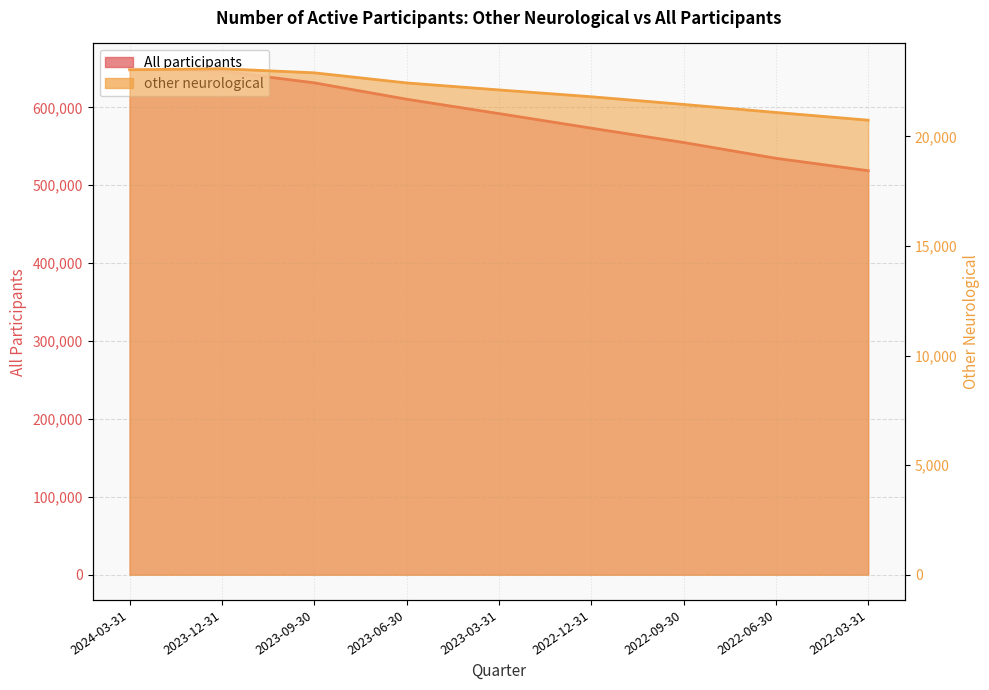

Reading left to right, list all the values displayed in this chart.

other neurological: 2024-03-31=23041	2023-12-31=23089	2023-09-30=22903	2023-06-30=22442	2023-03-31=22122	2022-12-31=21811	2022-09-30=21460	2022-06-30=21094	2022-03-31=20741
All participants: 2024-03-31=649623	2023-12-31=646449	2023-09-30=631529	2023-06-30=610502	2023-03-31=592059	2022-12-31=573342	2022-09-30=554917	2022-06-30=534655	2022-03-31=518668